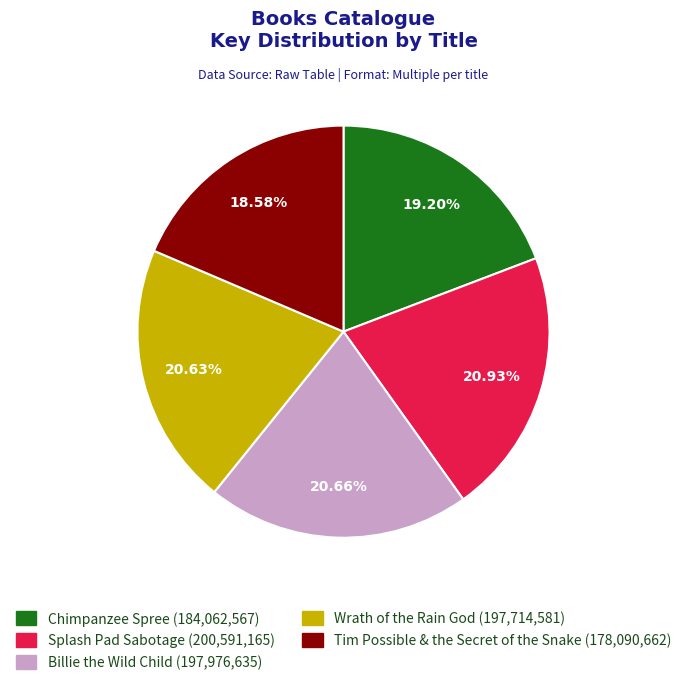

How many slices are in this pie chart?

5